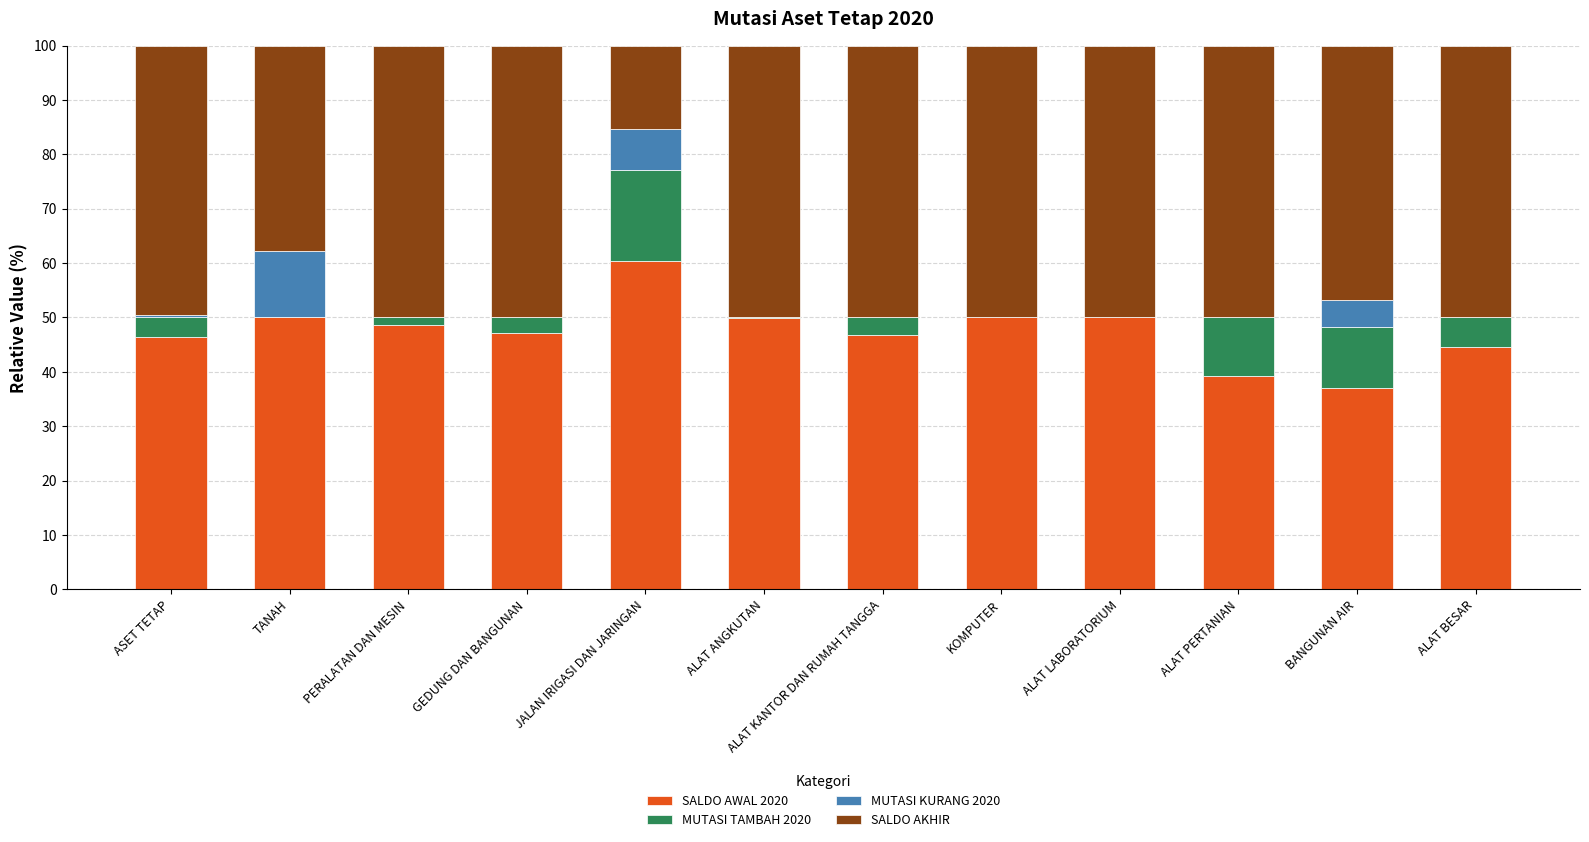

Is it true that SALDO AWAL 2020 equals 46.5 at ASET TETAP?

True